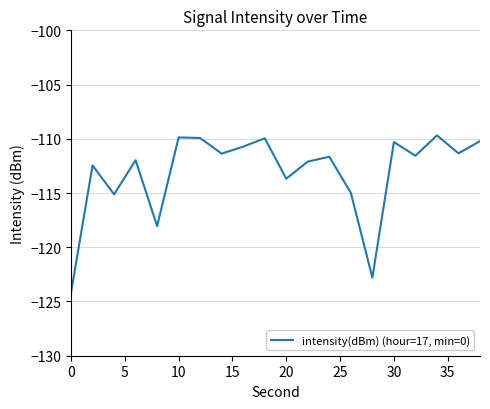

What is the difference between the second highest and minimum values?

14.3